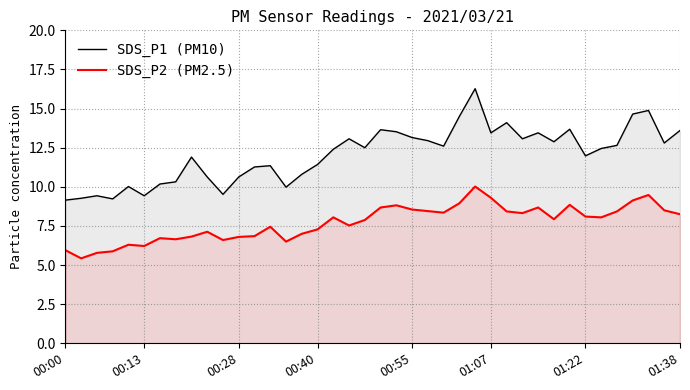

What is the sum of all SDS_P1 (PM10) values?

482.8